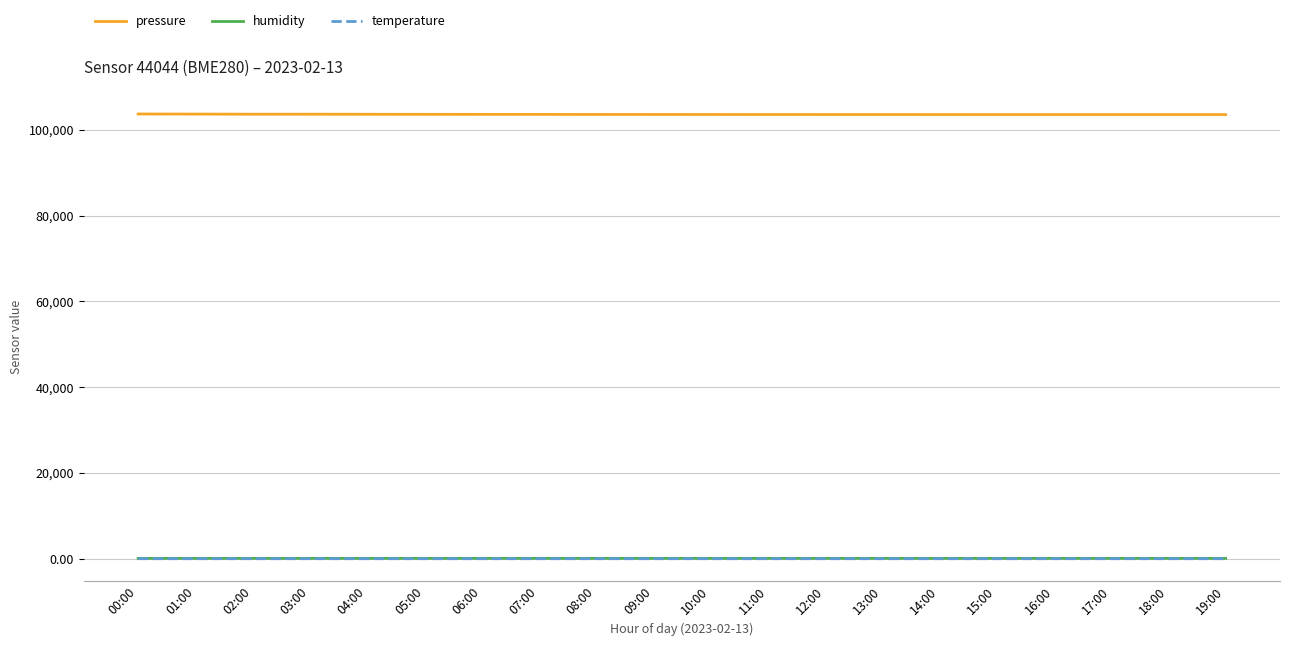

What is the maximum value shown in the chart?

103692.1